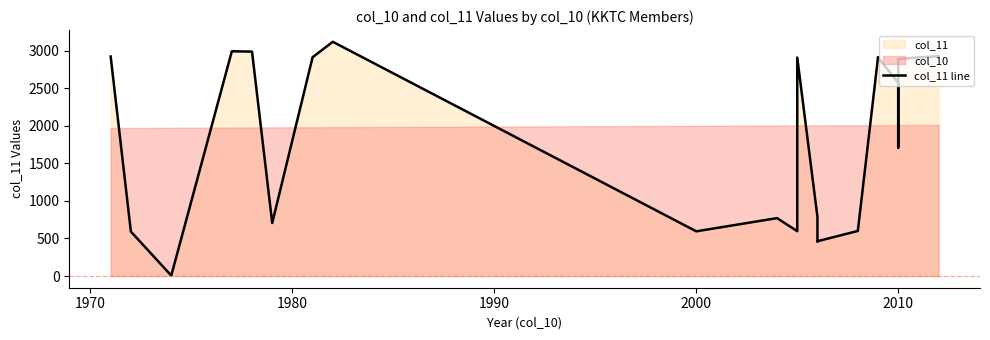

Reading right to left, extract all data points from this chart.

2924	2928	2927	2911	2889	2603	2567	1710	2573	2910	2908	2912	600	463	460	787	2909	597	771	595	3119	2914	706	2988	2993	6	592	2923